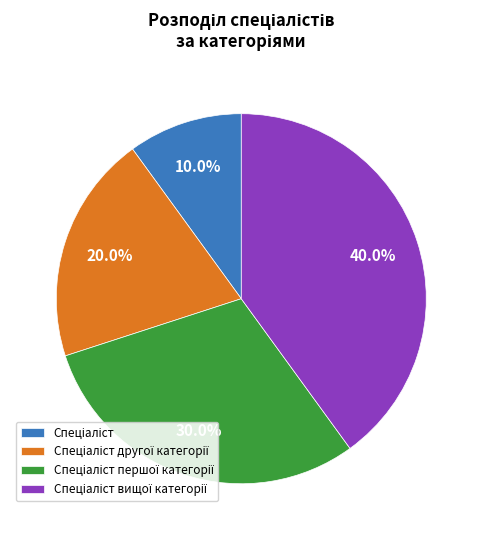

Does any single category account for the majority?

No